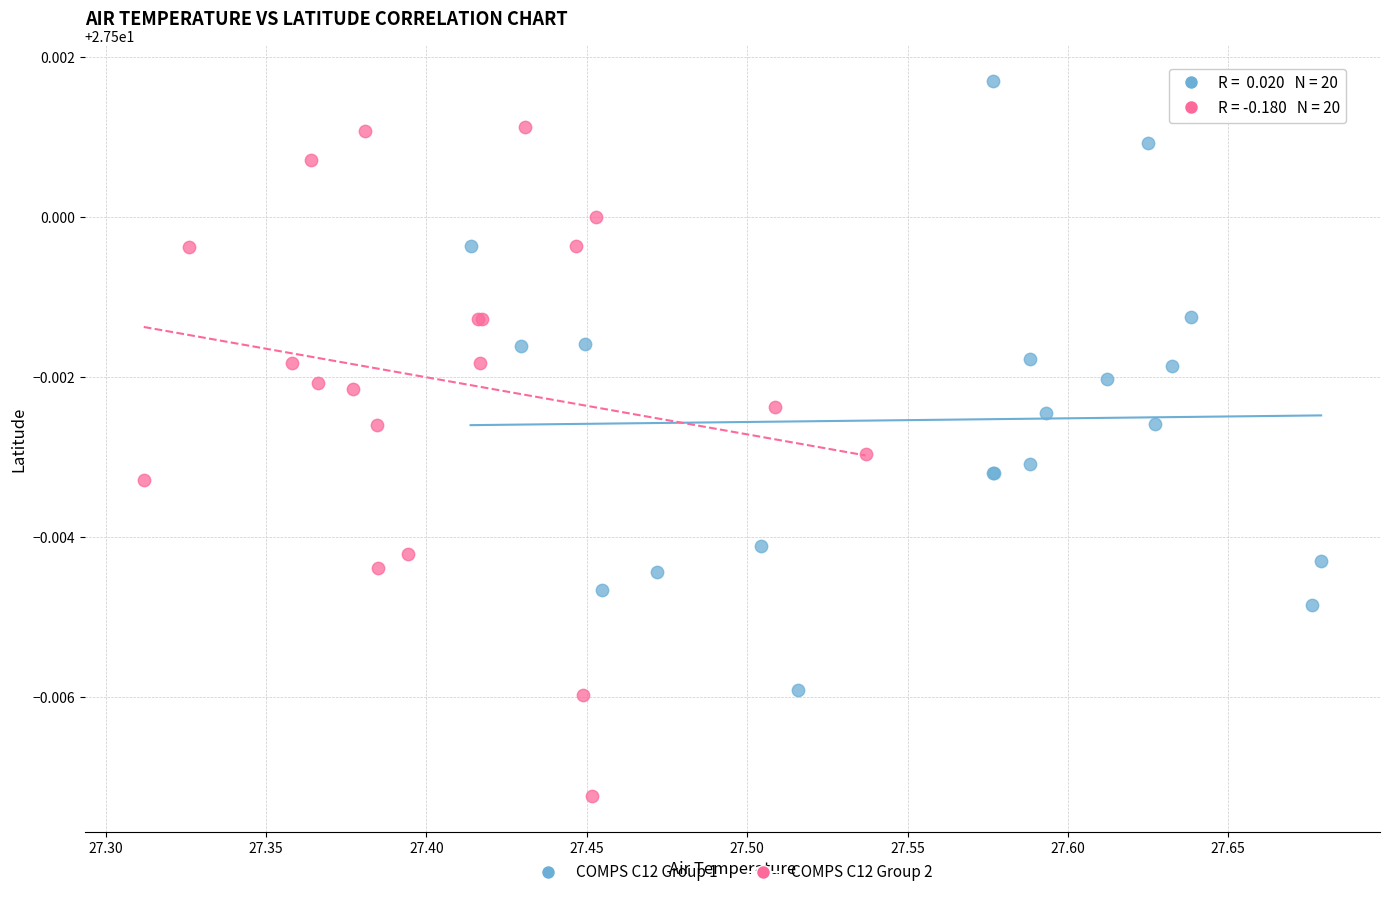

Which series reaches the maximum Y coordinate?

COMPS C12 Group 1